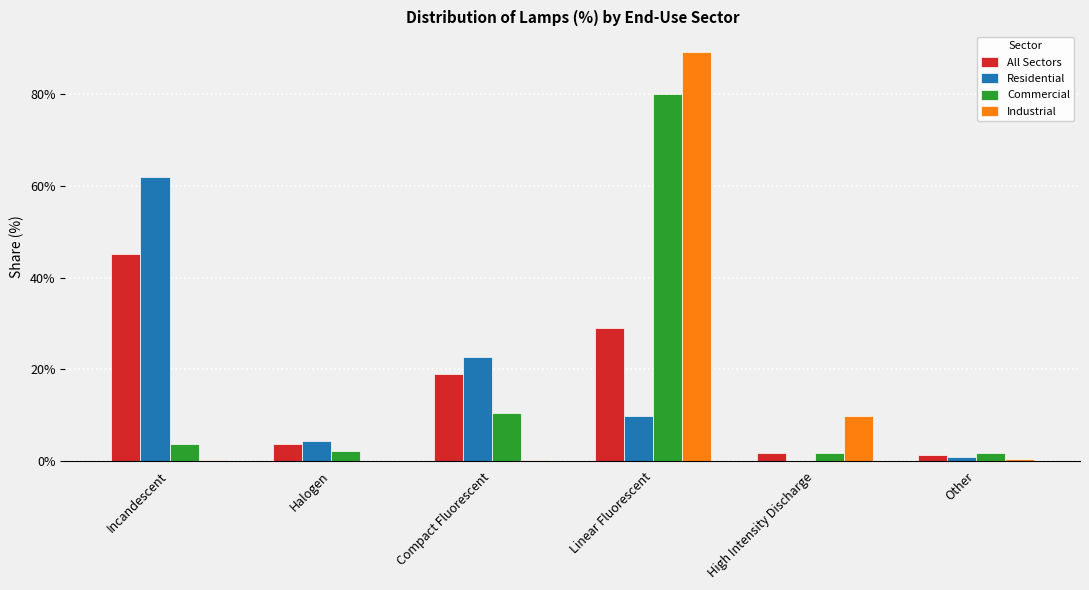

At which category is the sum across all series the highest?

Linear Fluorescent